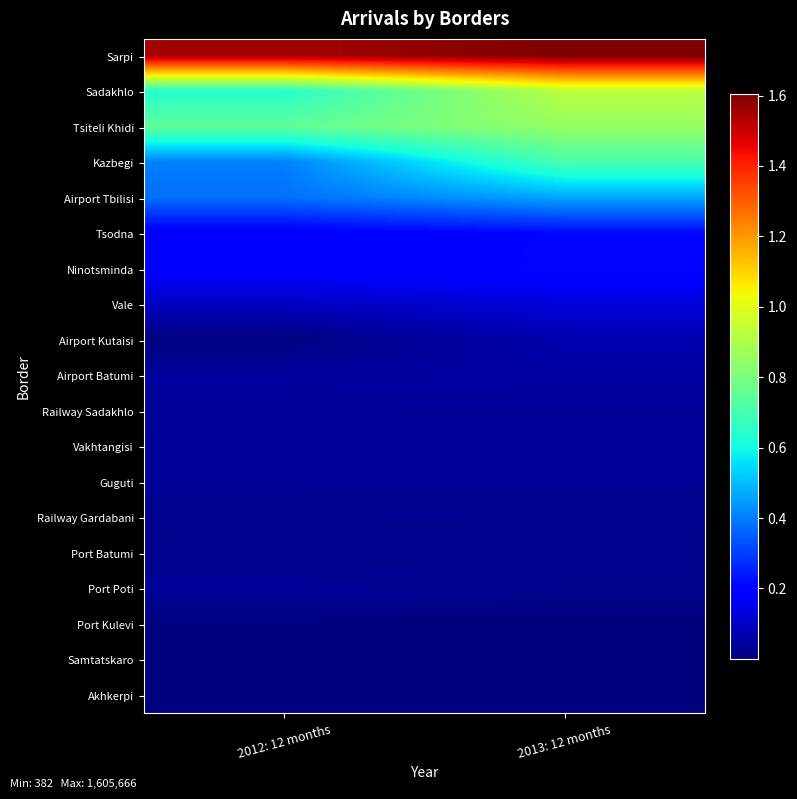

What is the difference between the highest and lowest values at 2012: 12 months?

1549741